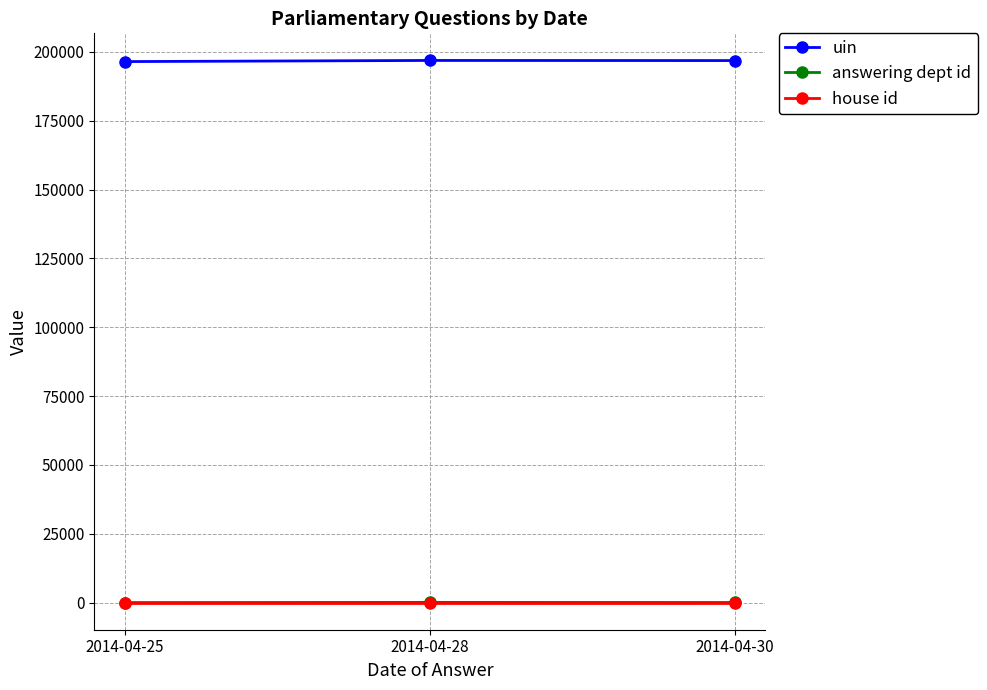

What is the minimum value shown in the chart?

1